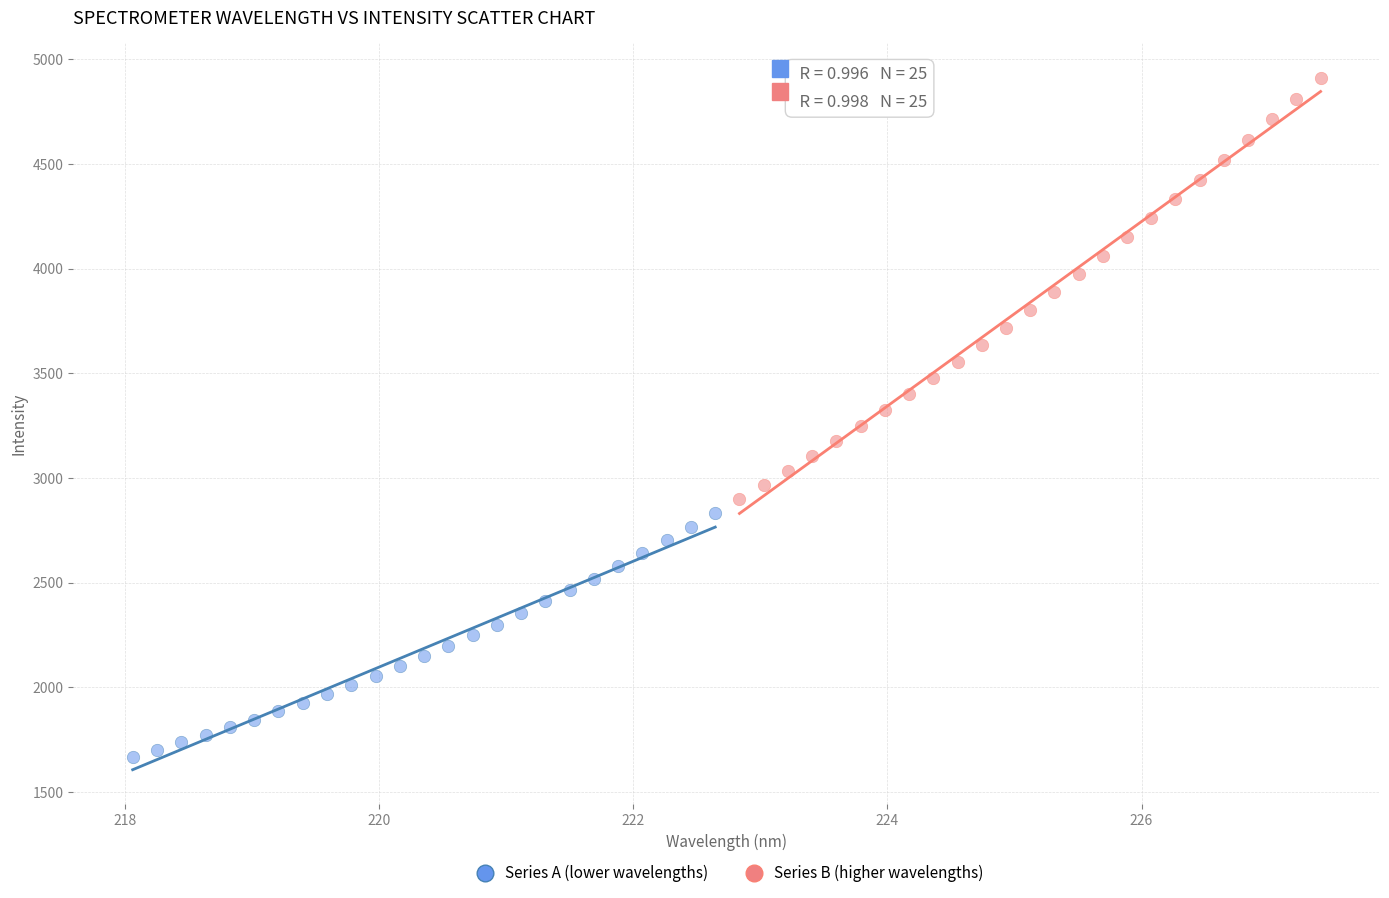

Which series contains the highest Y value?

Series B (higher wavelengths)